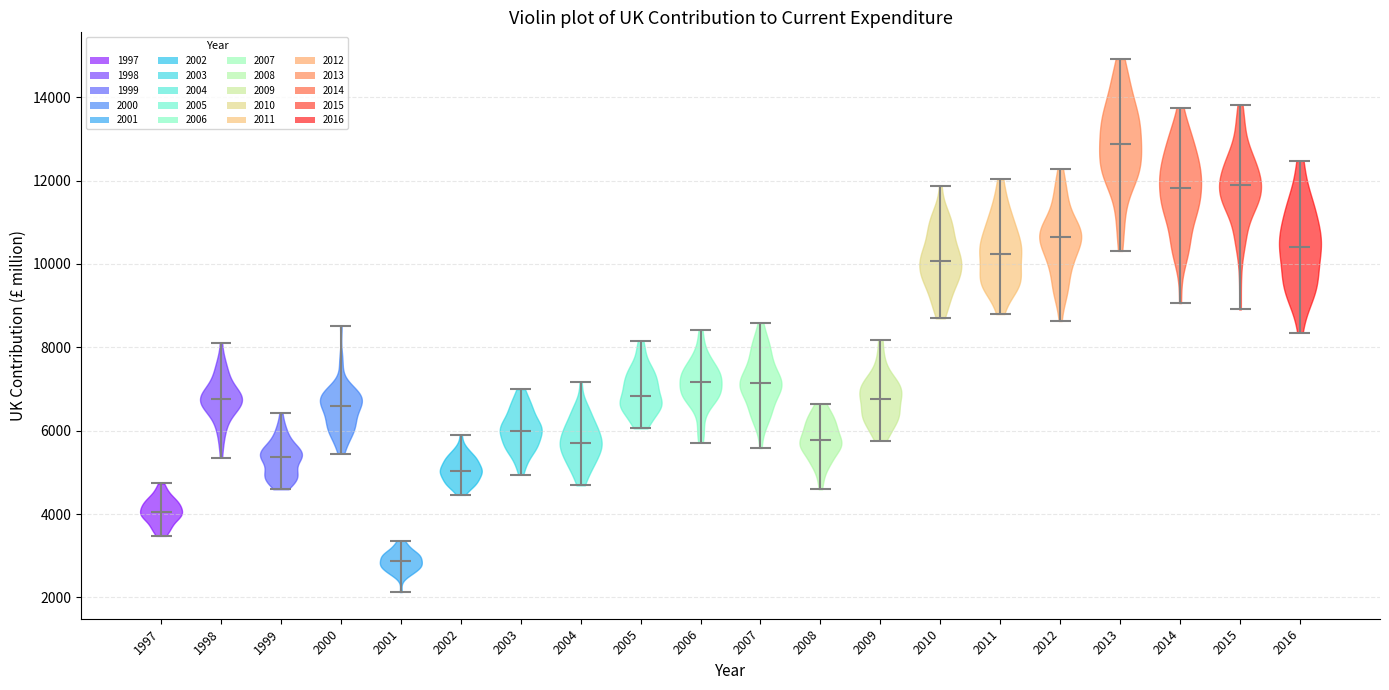

Reading left to right, read every violin against the y-axis: where its median line is, and the lowest and highest points it reaches. The values are not printed on the chart, so give them approximately, as read against the axis.

1997: median line 4000, lowest point 3400, highest point 4800
1998: median line 6800, lowest point 5400, highest point 8200
1999: median line 5400, lowest point 4600, highest point 6400
2000: median line 6600, lowest point 5400, highest point 8600
2001: median line 2800, lowest point 2200, highest point 3400
2002: median line 5000, lowest point 4400, highest point 5800
2003: median line 6000, lowest point 5000, highest point 7000
2004: median line 5800, lowest point 4600, highest point 7200
2005: median line 6800, lowest point 6000, highest point 8200
2006: median line 7200, lowest point 5800, highest point 8400
2007: median line 7200, lowest point 5600, highest point 8600
2008: median line 5800, lowest point 4600, highest point 6600
2009: median line 6800, lowest point 5800, highest point 8200
2010: median line 10000, lowest point 8600, highest point 11800
2011: median line 10200, lowest point 8800, highest point 12000
2012: median line 10600, lowest point 8600, highest point 12200
2013: median line 12800, lowest point 10400, highest point 15000
2014: median line 11800, lowest point 9000, highest point 13800
2015: median line 11800, lowest point 9000, highest point 13800
2016: median line 10400, lowest point 8400, highest point 12400